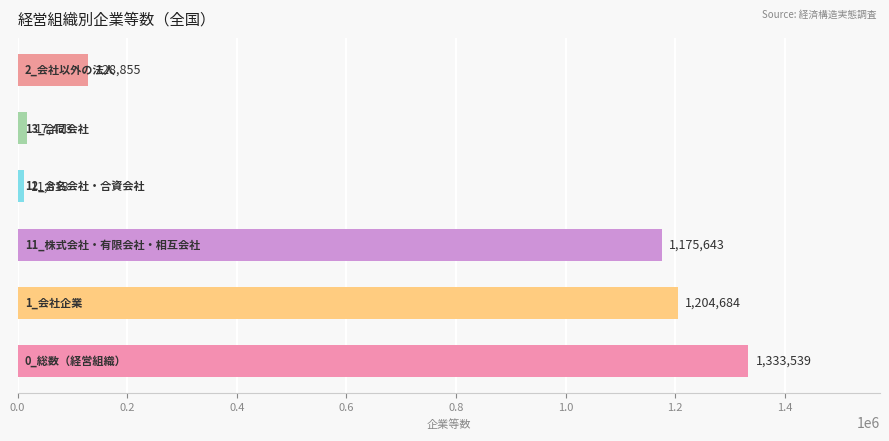

What is the greatest value displayed?

1333539